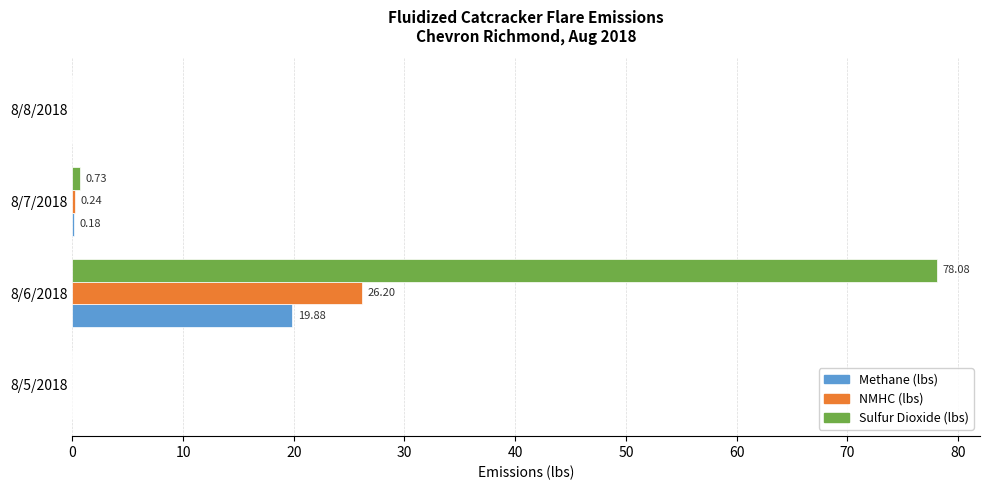

What is the sum of the NMHC (lbs) values at 8/8/2018 and 8/6/2018?

26.2